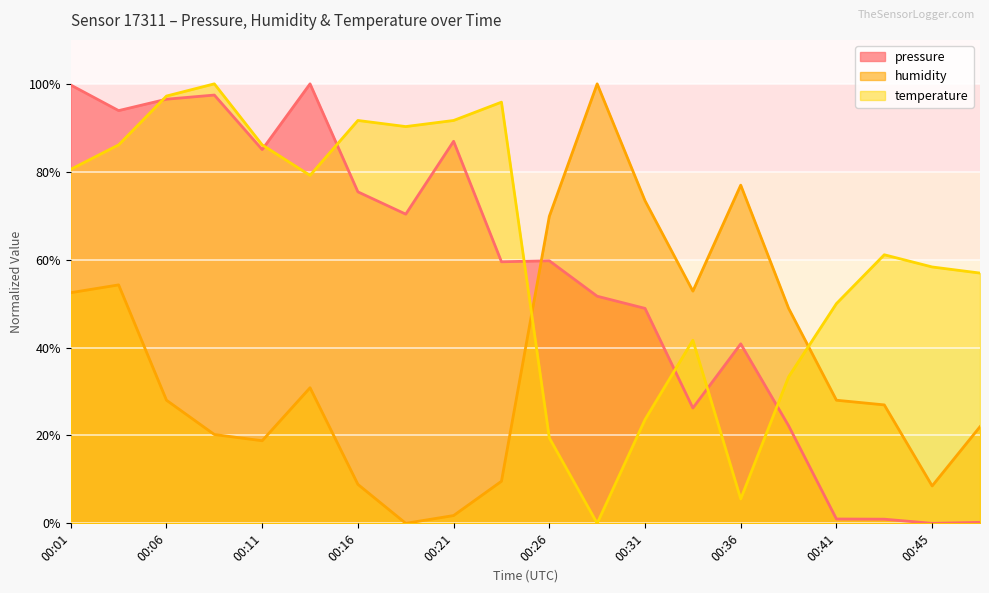

True or false: pressure has more than 0 points higher than both neighbors.

True